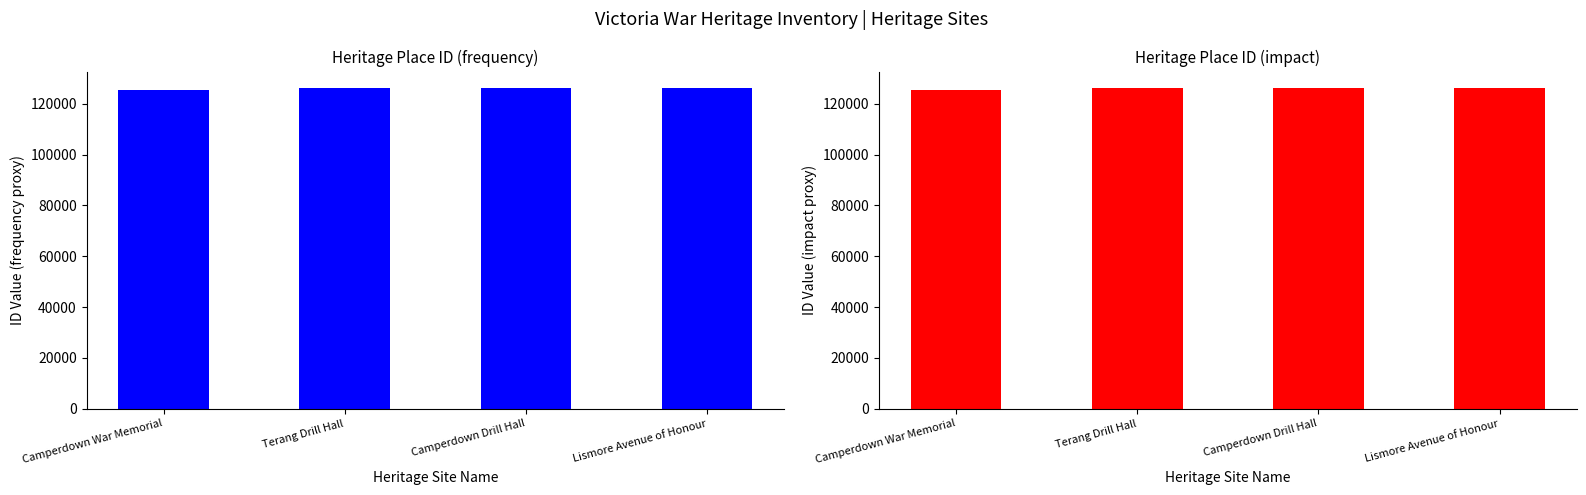

What is the sum of all values?

504204